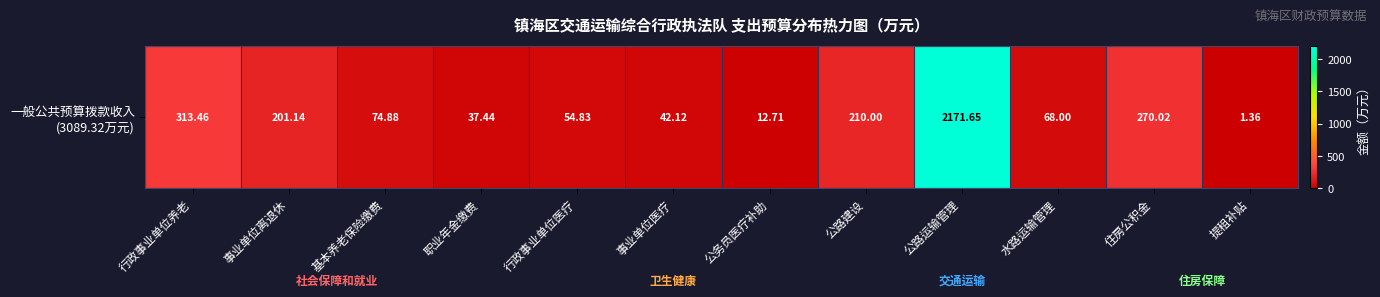

The value at 行政事业单位医疗 is 17.2. True or false?

False